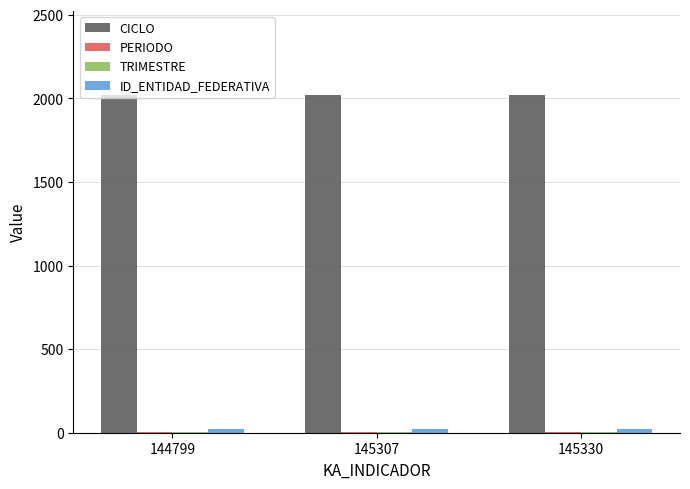

Which series has the largest total across all categories?

CICLO